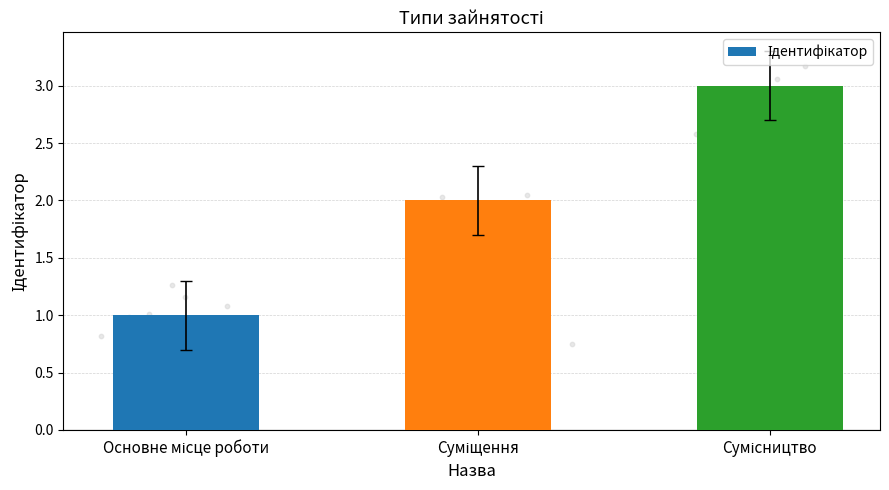

What is the change in value from Основне місце роботи to Сумісництво?

+2